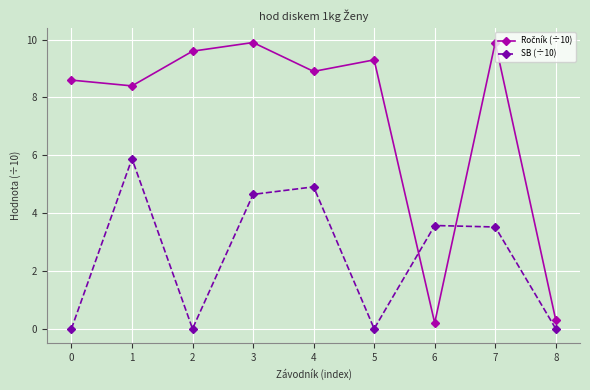

True or false: SB (÷10) has more than 1 interior local peaks.

True